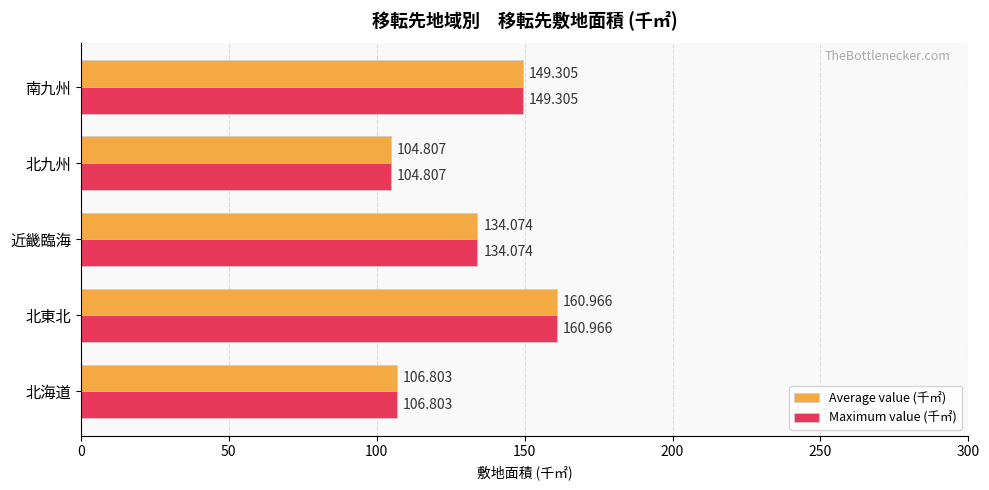

Which category has the lowest value in the Average value (千㎡) series?

北九州